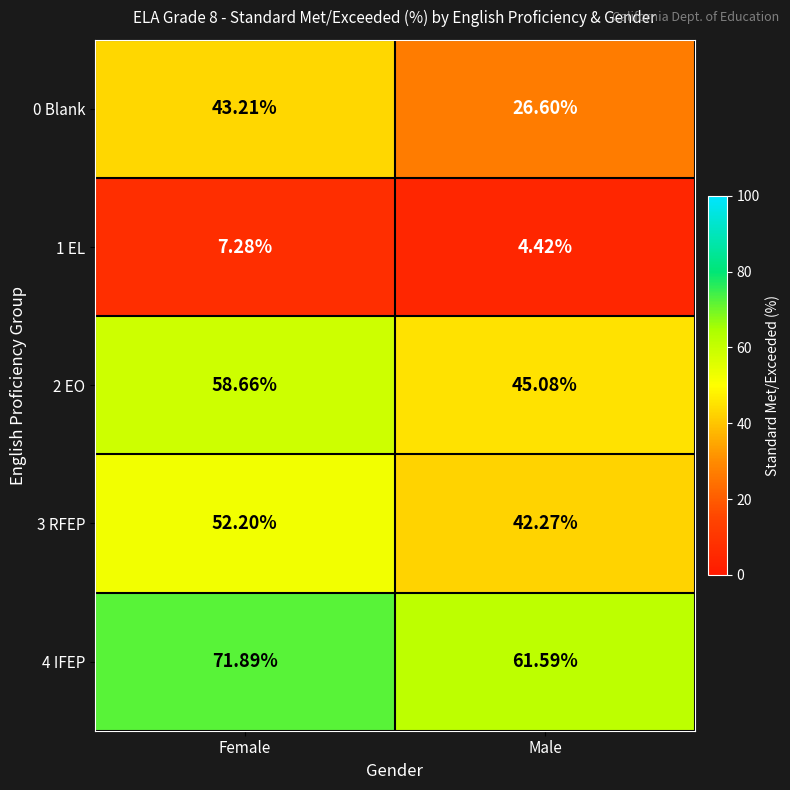

Rank the categories by 3 RFEP value from highest to lowest.

Female, Male